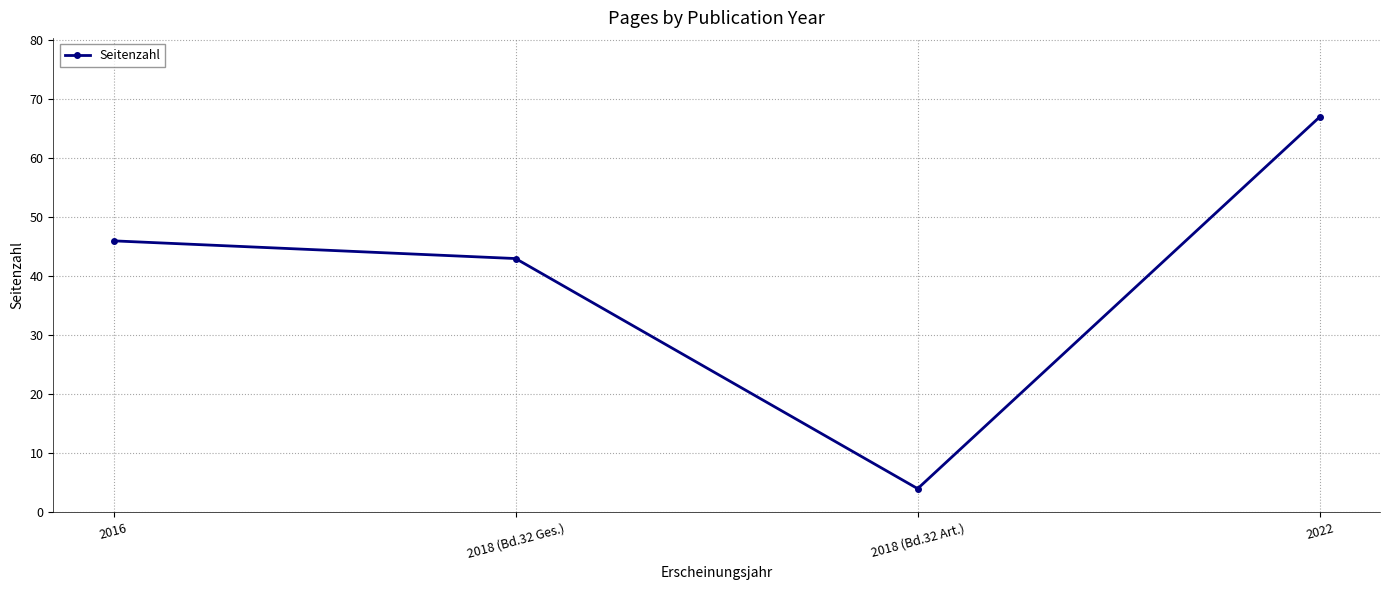

Does the chart have visible grid lines?

Yes